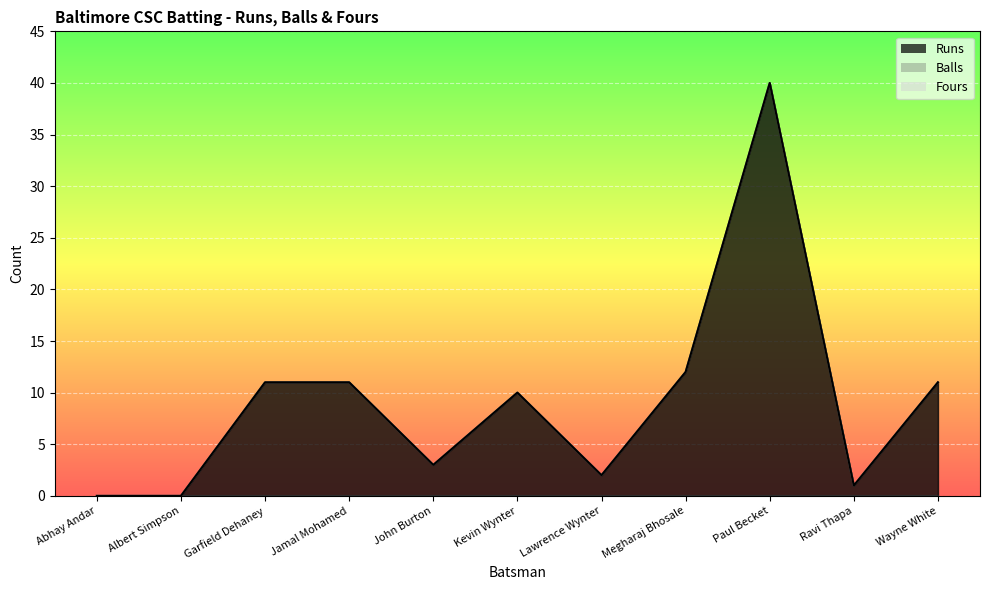

How many values in Balls are above zero?

9